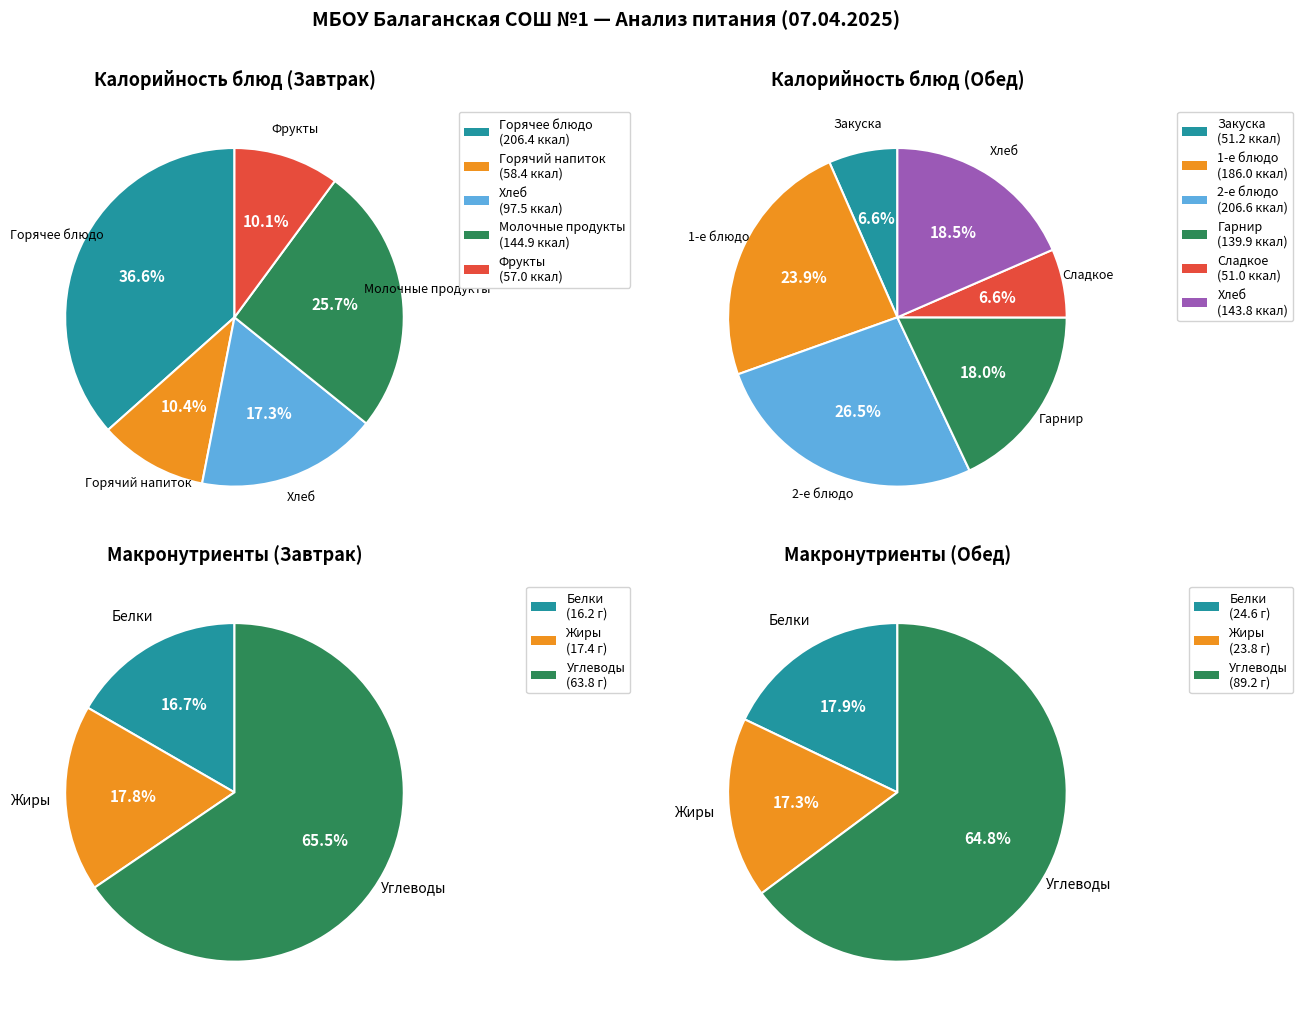

Combined, do Хлеб ржаной and Чай с молоком цельным account for over 50%?

No